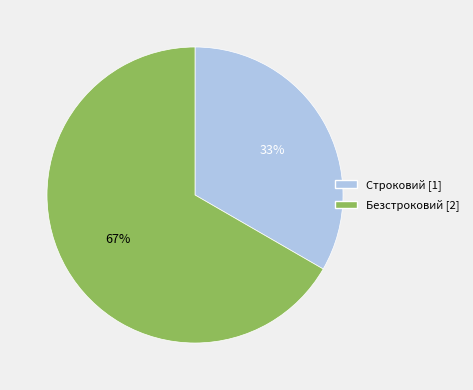

True or false: Строковий accounts for 33% of the total.

True